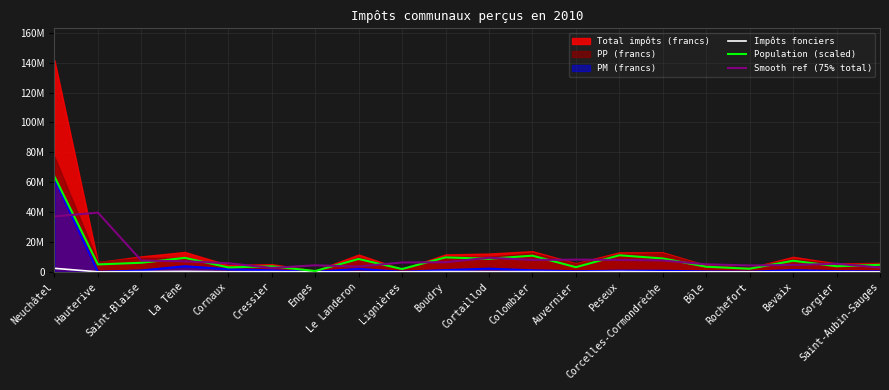

True or false: Smooth ref (75% total) and Impôts fonciers intersect in this chart.

False